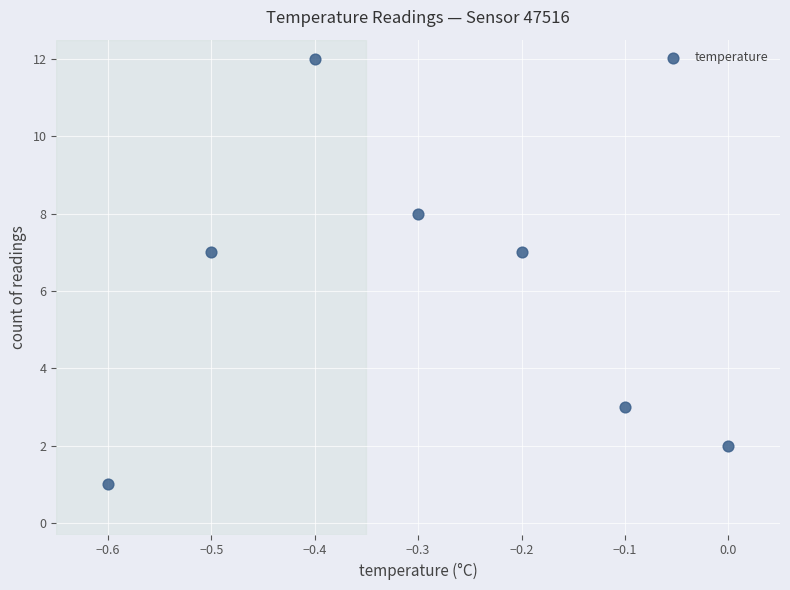

What is the range of Y values (max minus min)?

11